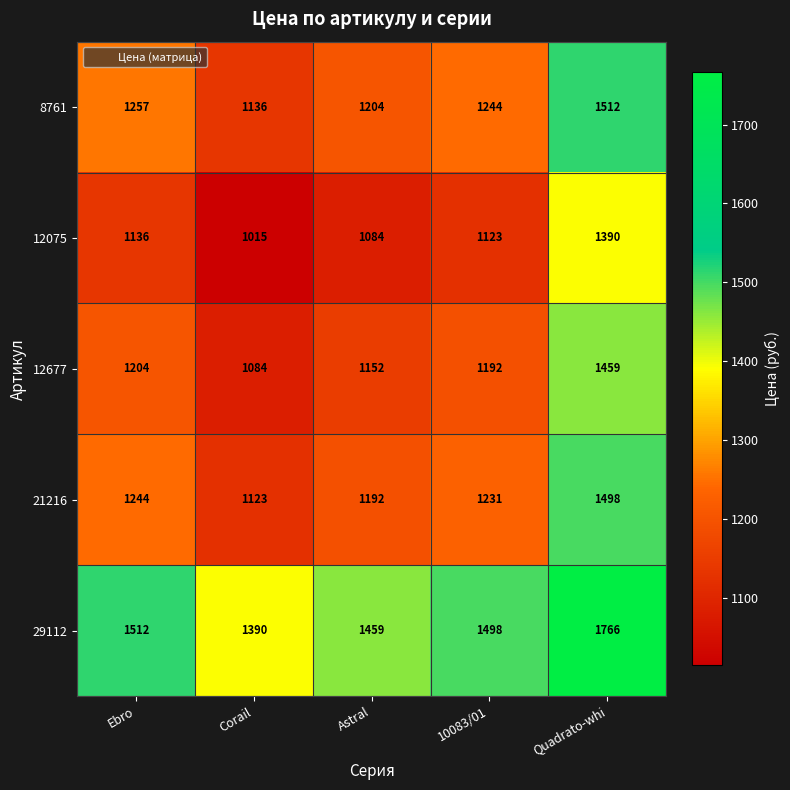

What is the spread (max minus min) of values at Quadrato-whi?

376